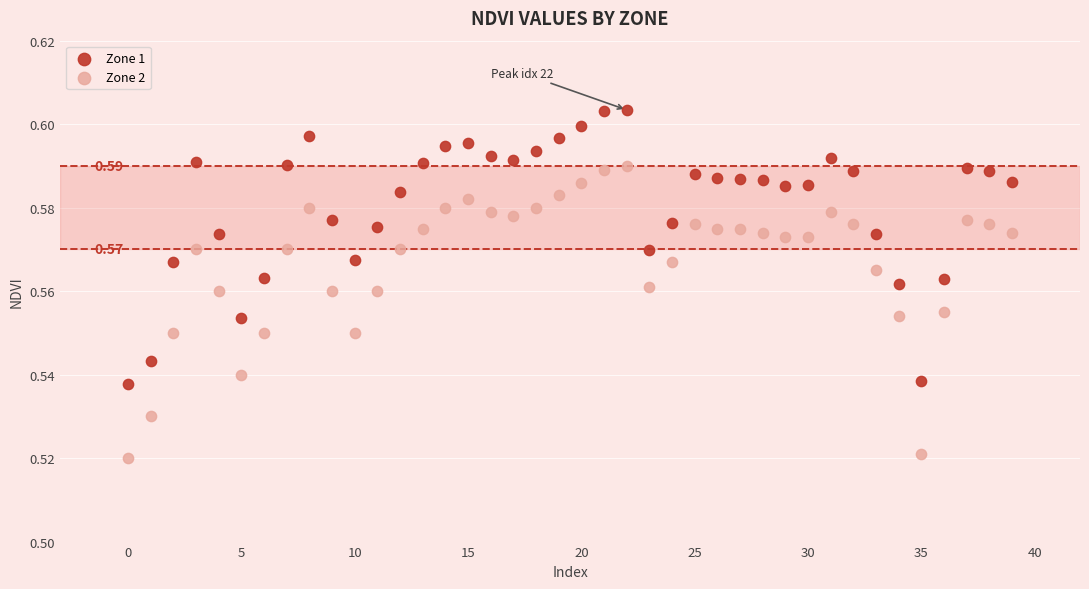

Which series has the largest Y range (max minus min)?

Zone 2